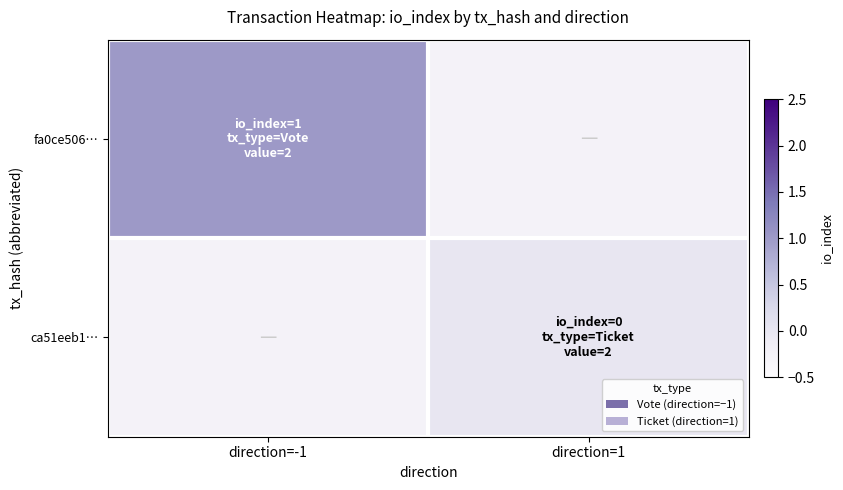

What value does the fa0ce506… series have at direction=-1?

1.0